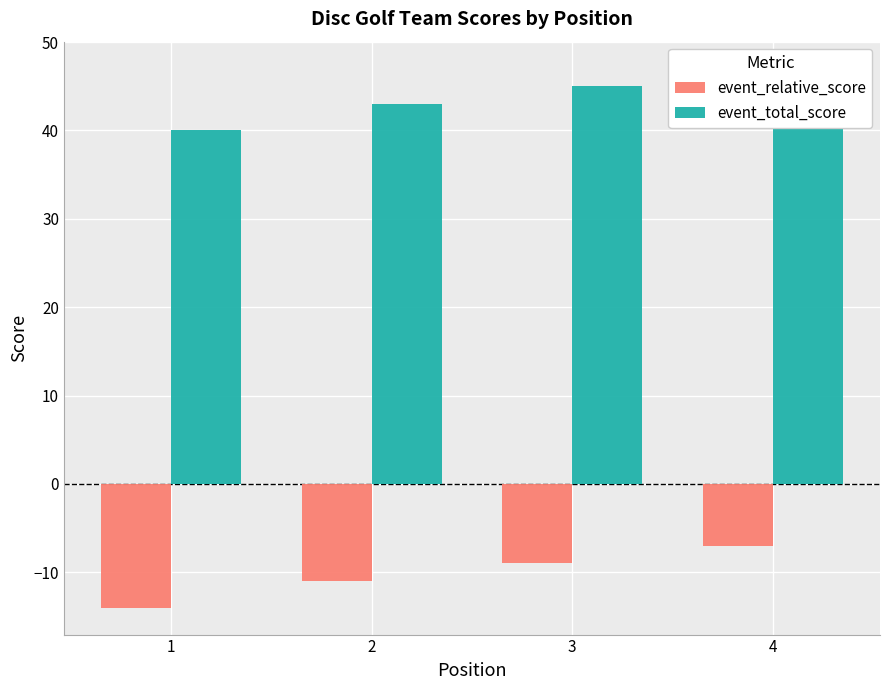

At how many categories does at least one series exceed -4?

4